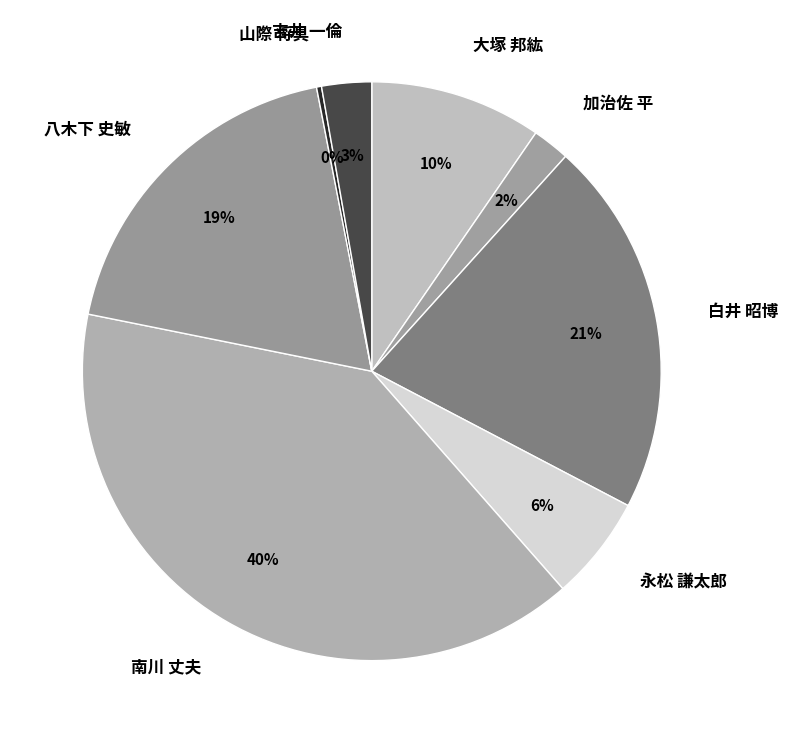

Which slice is the smallest?

山際 将具